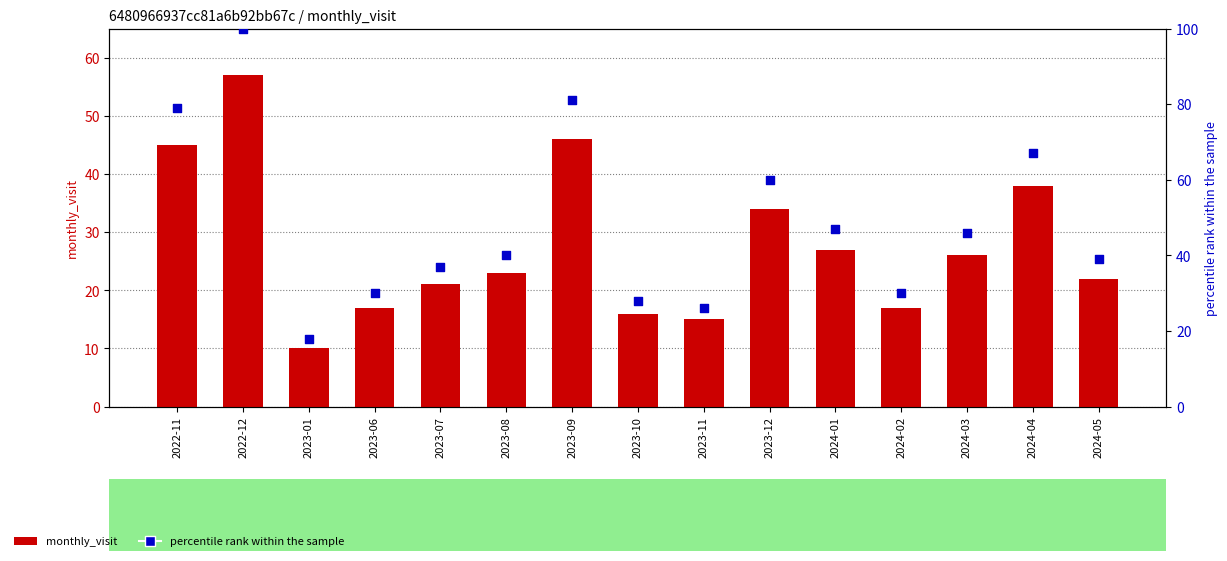

What are all the series names shown in the legend?

monthly_visit, percentile rank within the sample